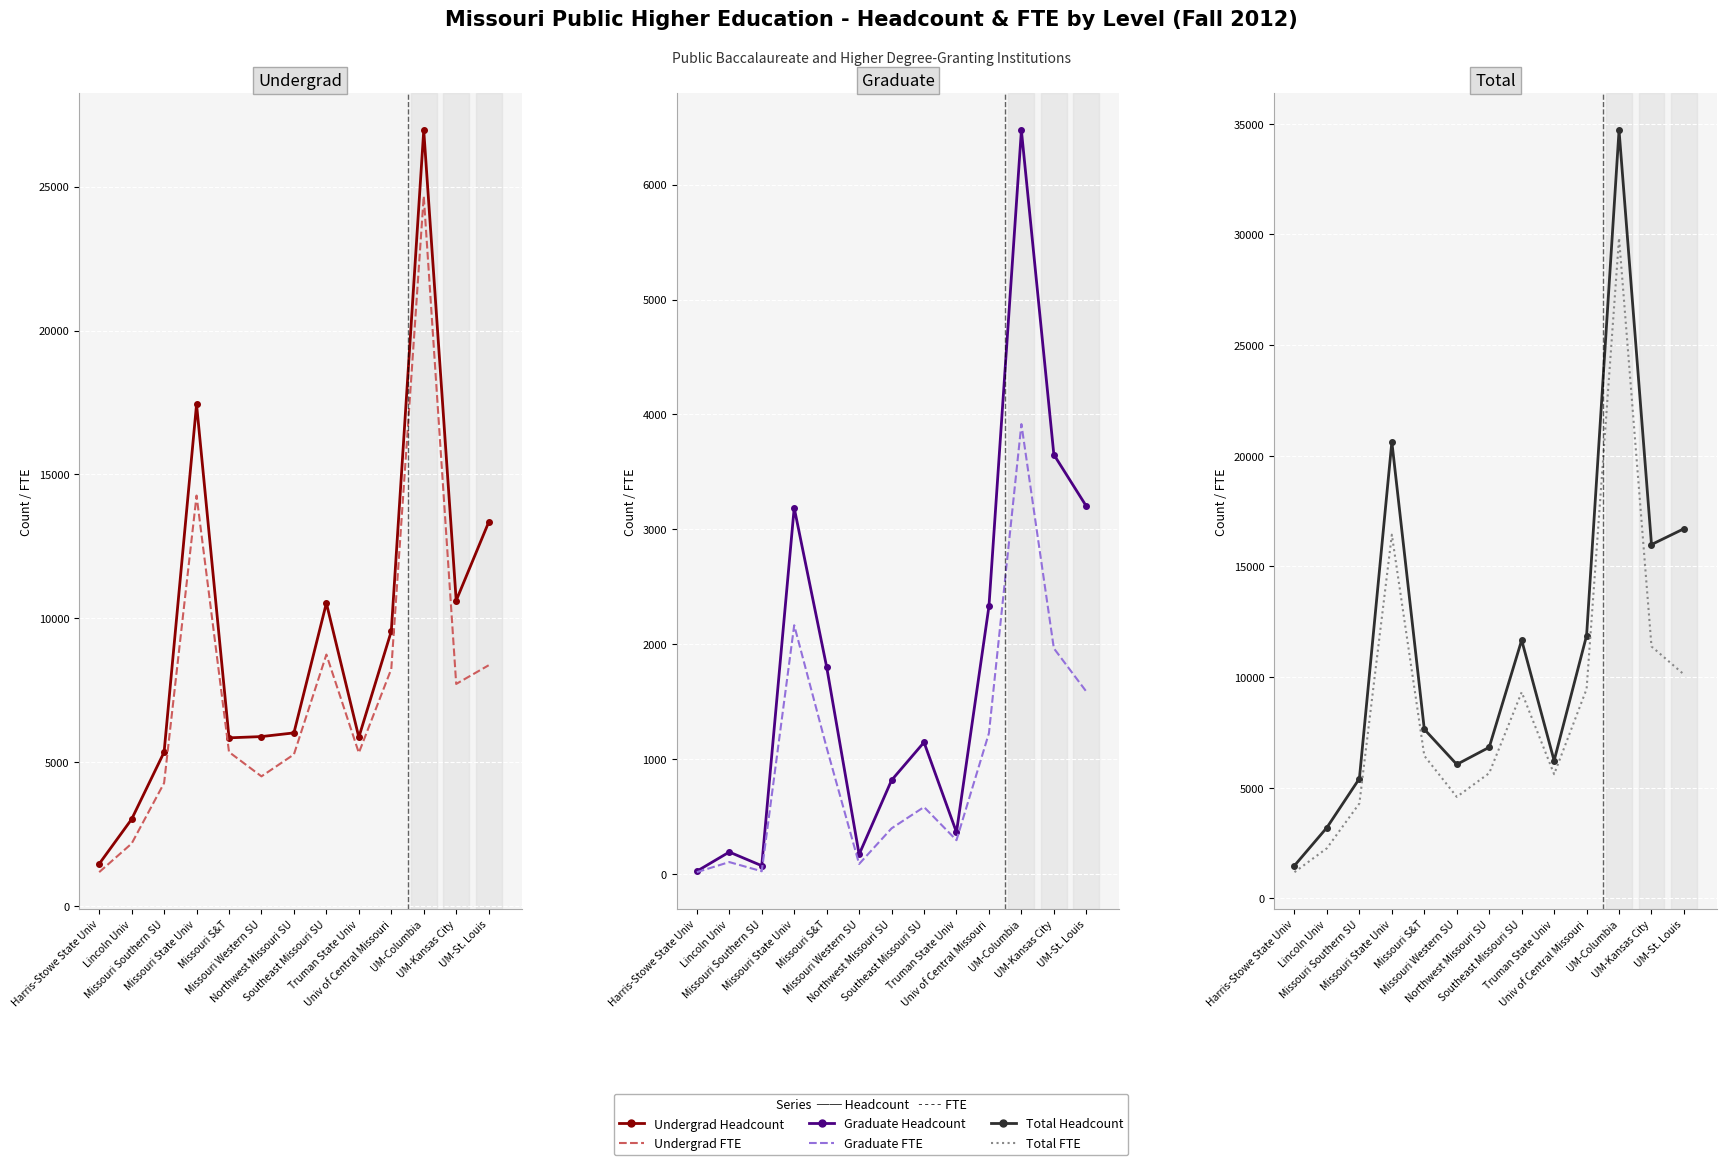

Is the value of Total FTE at UM-St. Louis greater than the value of Undergrad Headcount at Univ of Central Missouri?

Yes